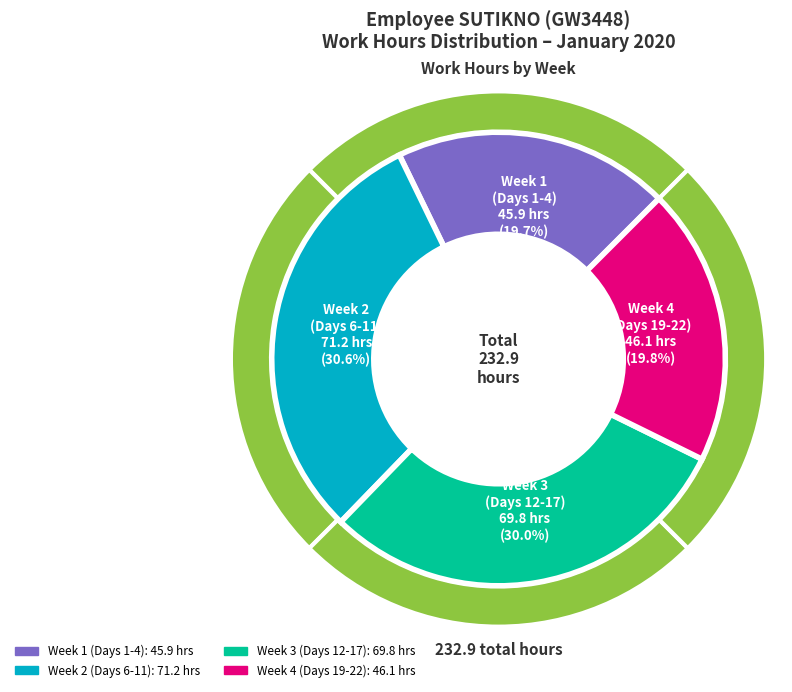

Does Day 20 represent more than half of the total?

No